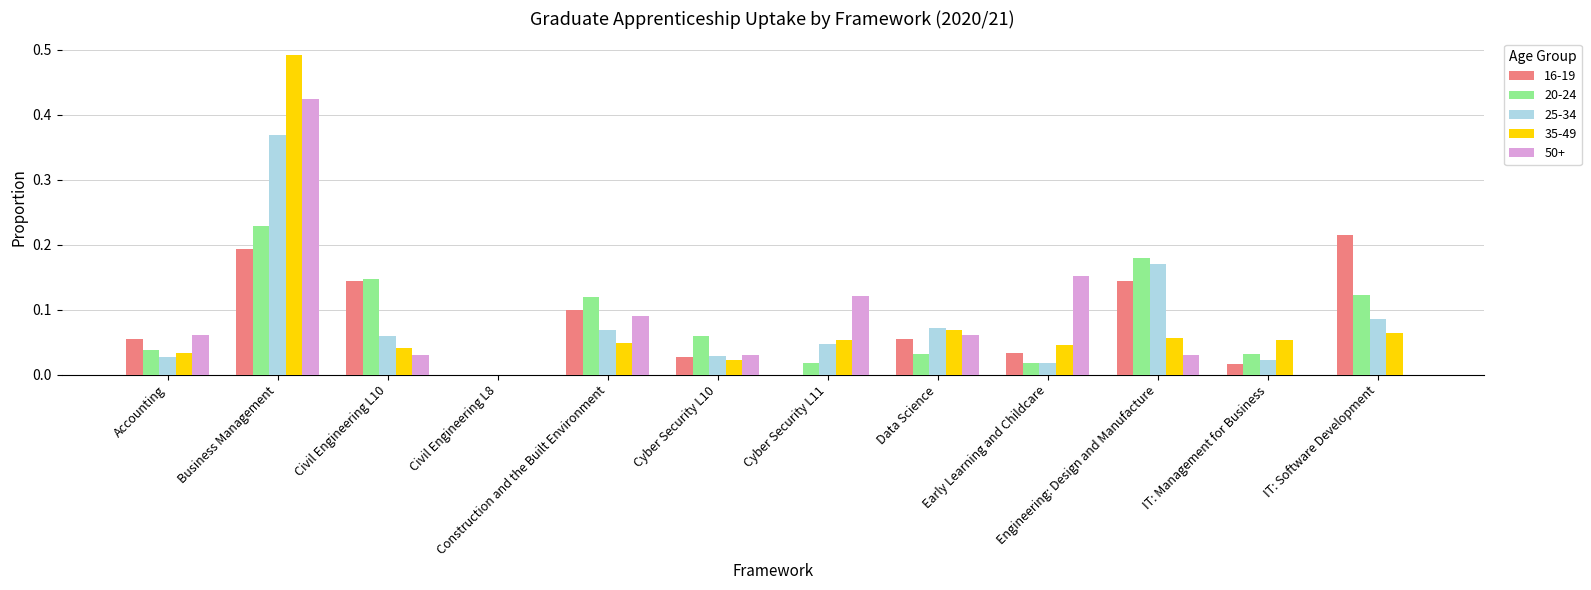

Is the value of 50+ at Civil Engineering L8 greater than the value of 16-19 at Civil Engineering L10?

No